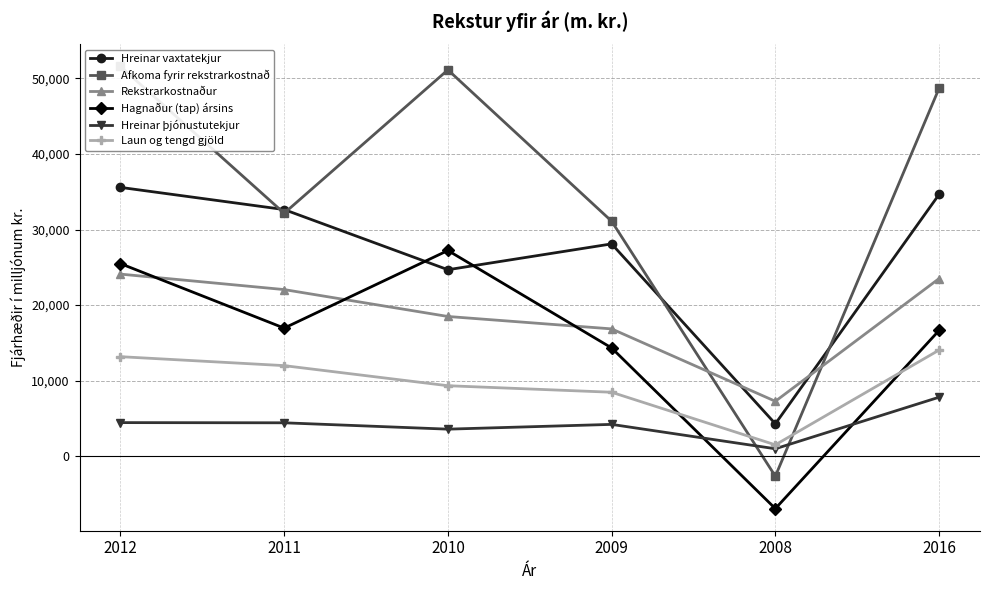

What is the difference between the maximum and minimum values in the Hreinar vaxtatekjur series?

31293